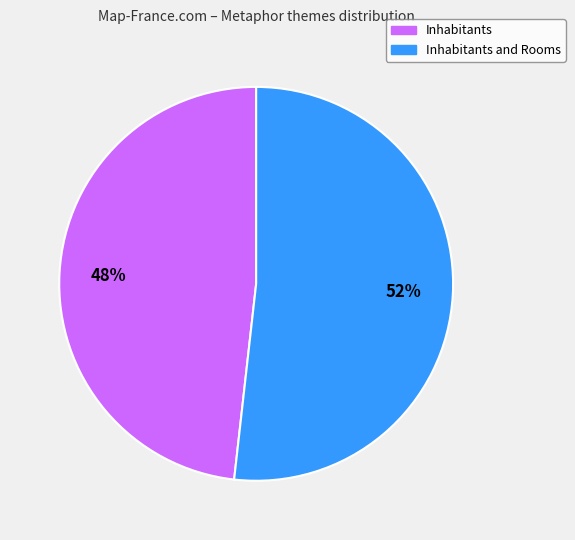

How many segments does this pie chart have?

2